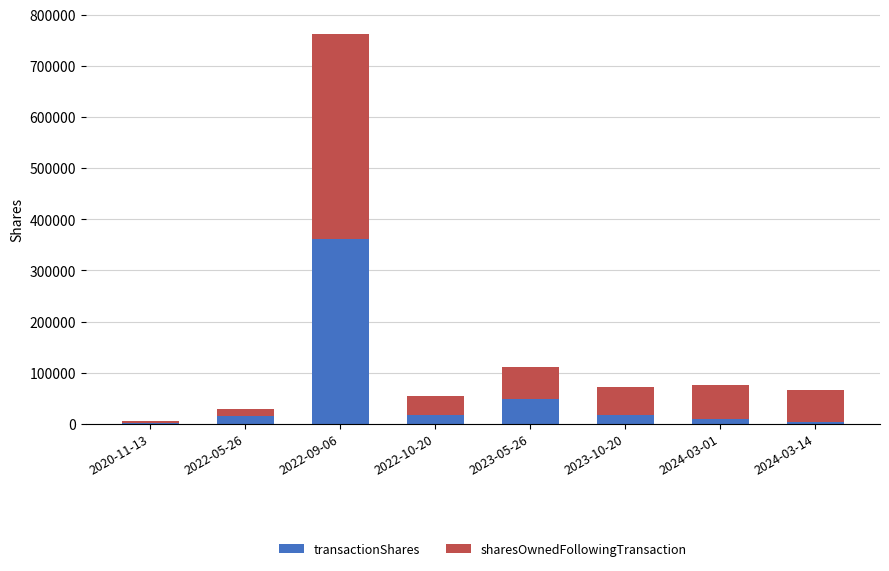

Where is transactionShares nearest to the value 182484?

2023-05-26